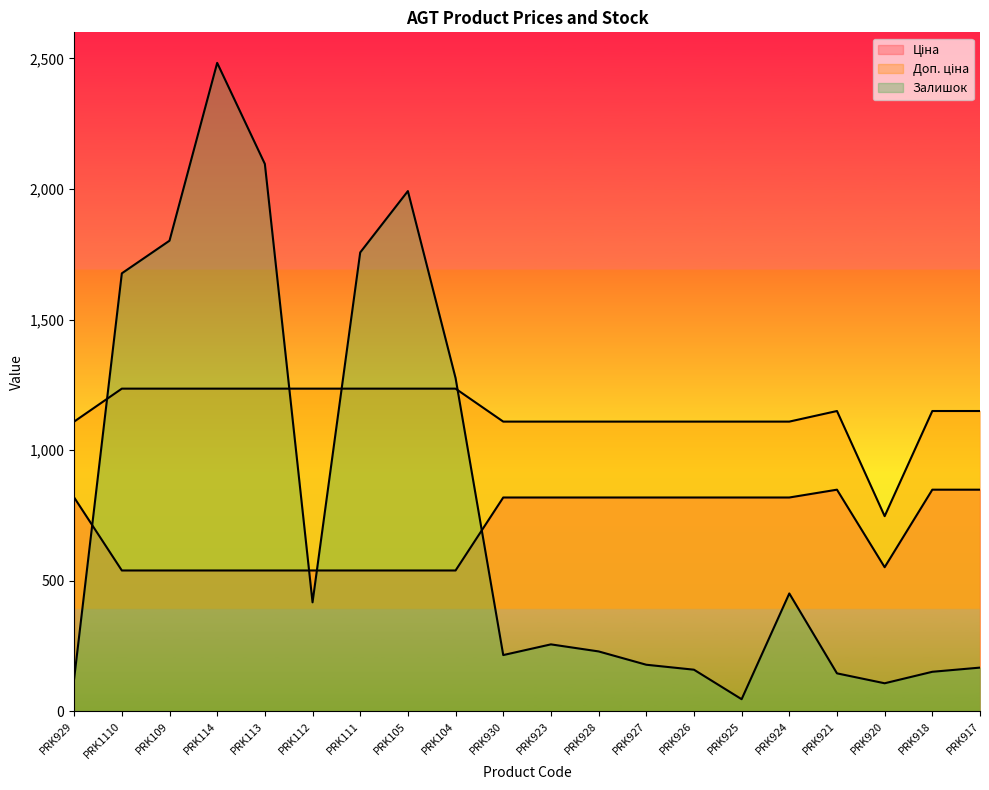

List the series in order of their peak value, lowest first.

Ціна, Доп. ціна, Залишок